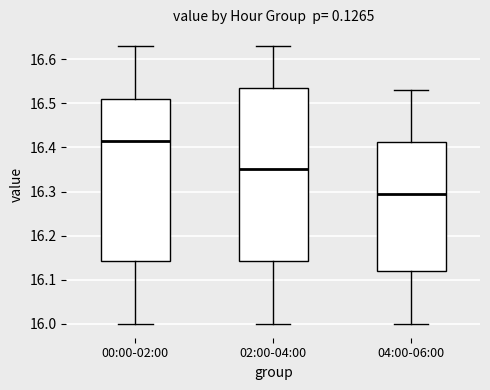

Reading left to right, transcribe this box plot: for each box, give where its median line is, the range the box spans, and where its two whiskers end, as read against the y-axis. The values are not printed on the chart, so give them approximately, as read against the axis.

00:00-02:00: median 16.42, box 16.14 to 16.51, whiskers 16.00 to 16.63
02:00-04:00: median 16.35, box 16.14 to 16.54, whiskers 16.00 to 16.63
04:00-06:00: median 16.30, box 16.12 to 16.41, whiskers 16.00 to 16.53